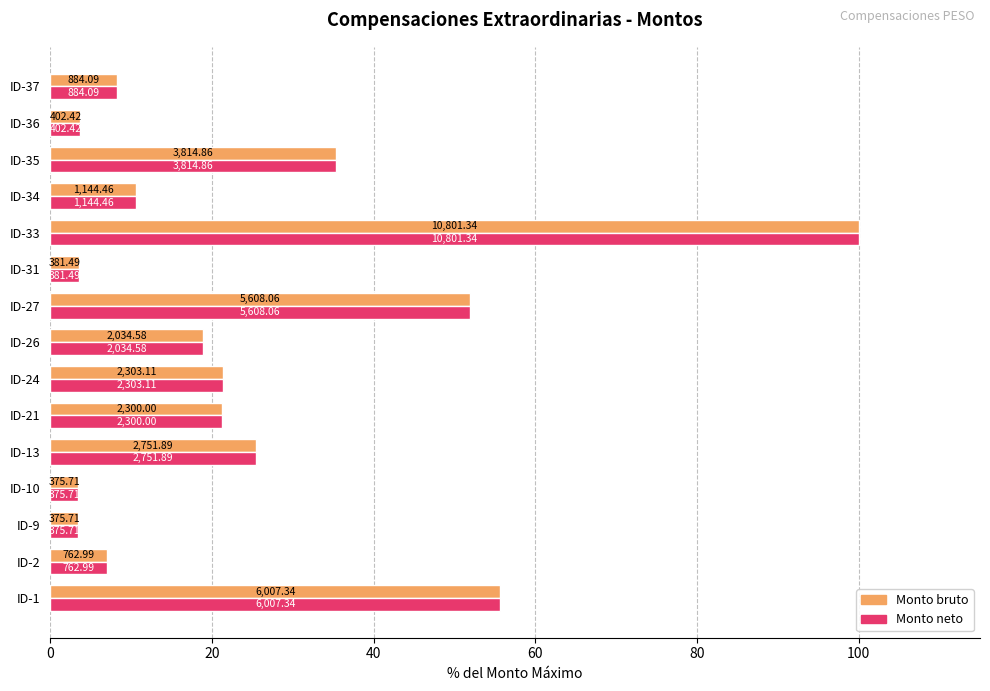

What are all the series names shown in the legend?

Monto bruto, Monto neto